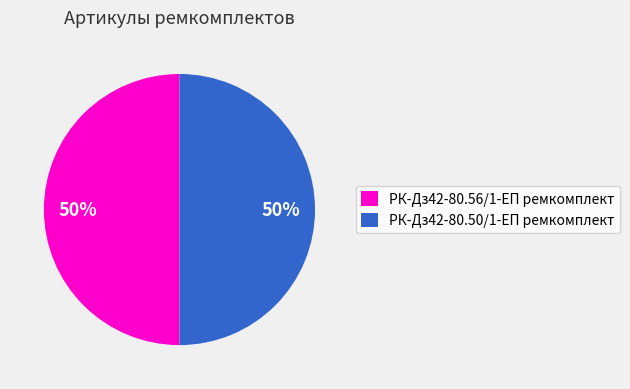

Approximately how many times larger is the value at РК-Дз42-80.56/1-ЕП ремкомплект compared to РК-Дз42-80.50/1-ЕП ремкомплект?

1.0